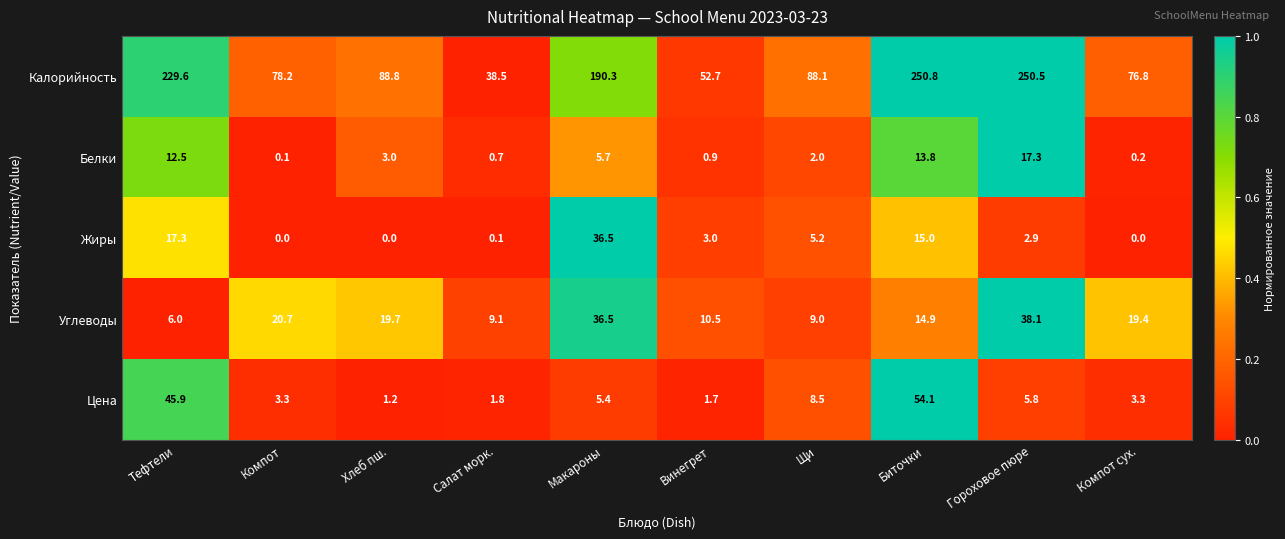

Which series changed the most between Макароны and Щи?

Калорийность